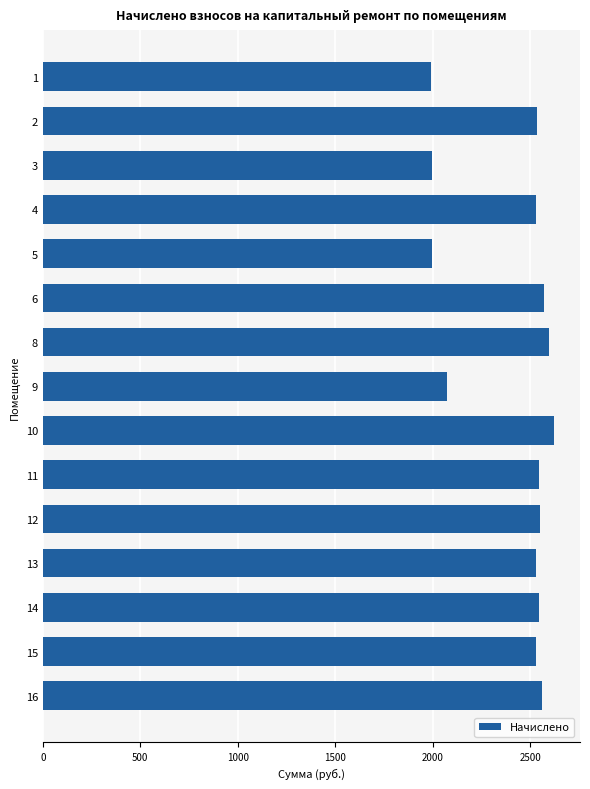

What is the sum of all values?

36187.5